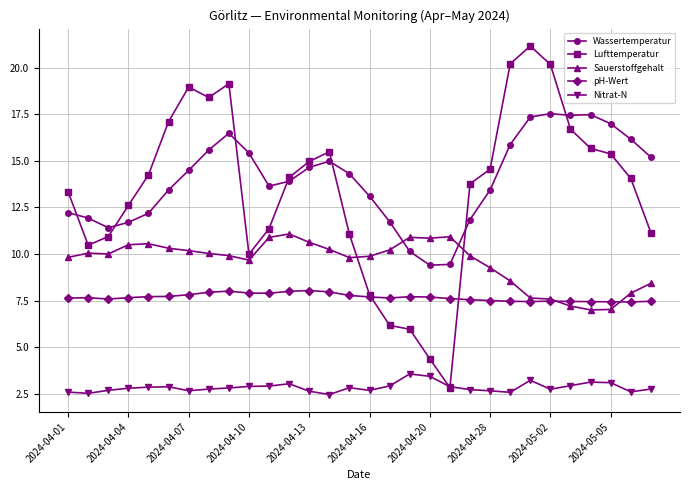

At how many categories does at least one series exceed 4?

30